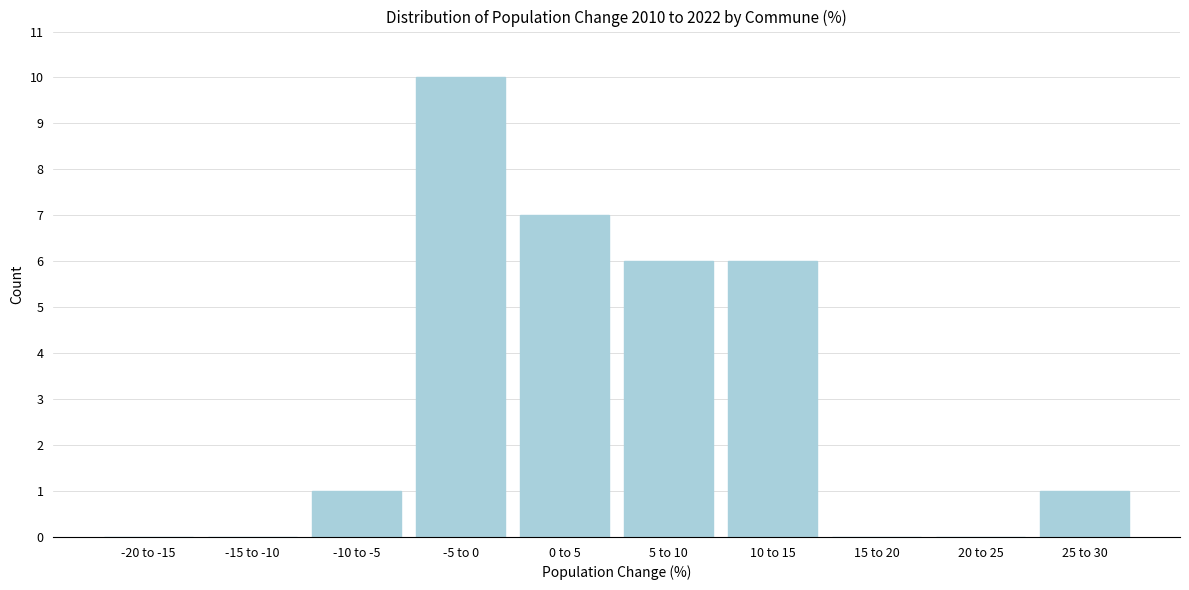

Reading left to right, what are all the values shown in this chart?

-20 to -15=0	-15 to -10=0	-10 to -5=1	-5 to 0=10	0 to 5=7	5 to 10=6	10 to 15=6	15 to 20=0	20 to 25=0	25 to 30=1